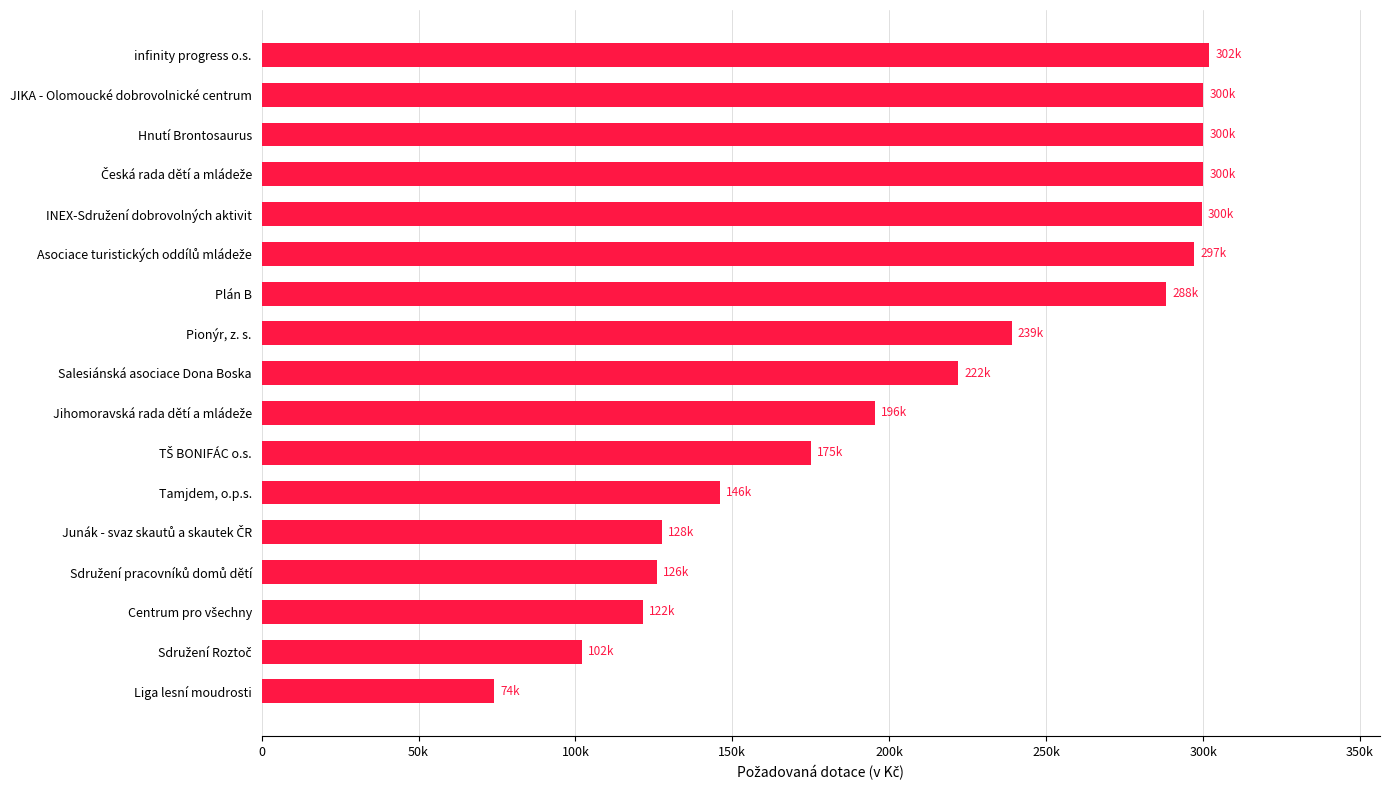

What is the smallest value displayed?

74000